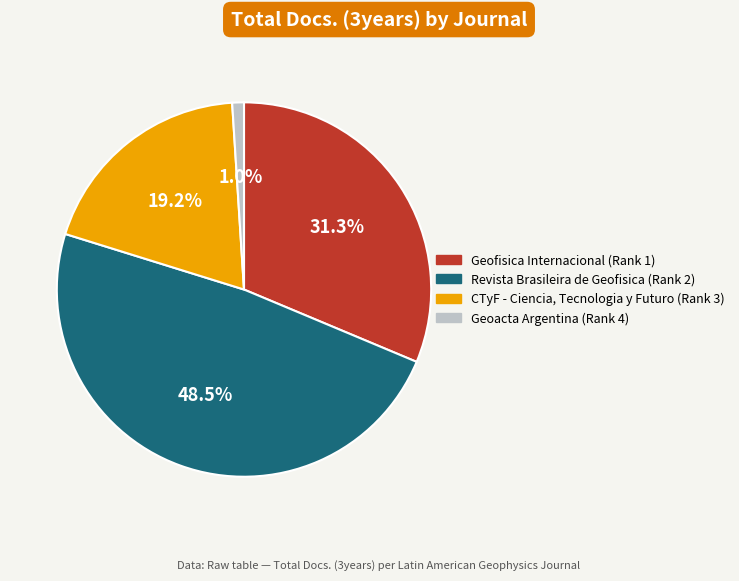

Does any single category account for the majority?

No